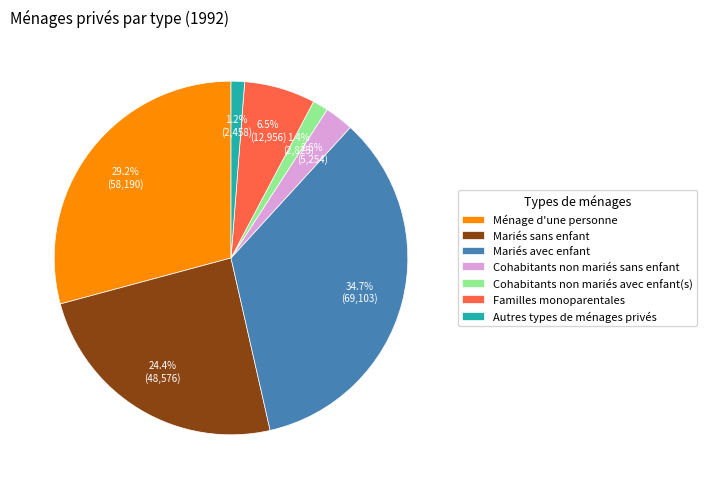

The Cohabitants non mariés sans enfant slice represents 3% of the pie. True or false?

True